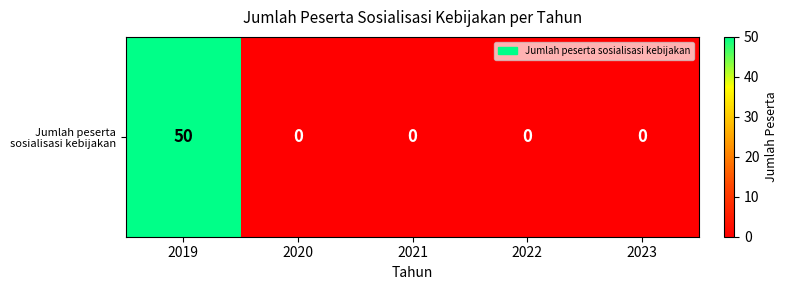

Reading left to right, extract all data points from this chart.

2019=50	2020=0	2021=0	2022=0	2023=0